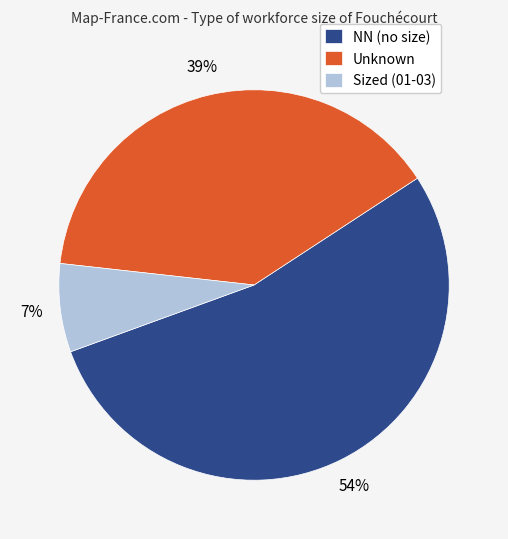

Which category has the smallest portion of the pie?

Sized (01-03)